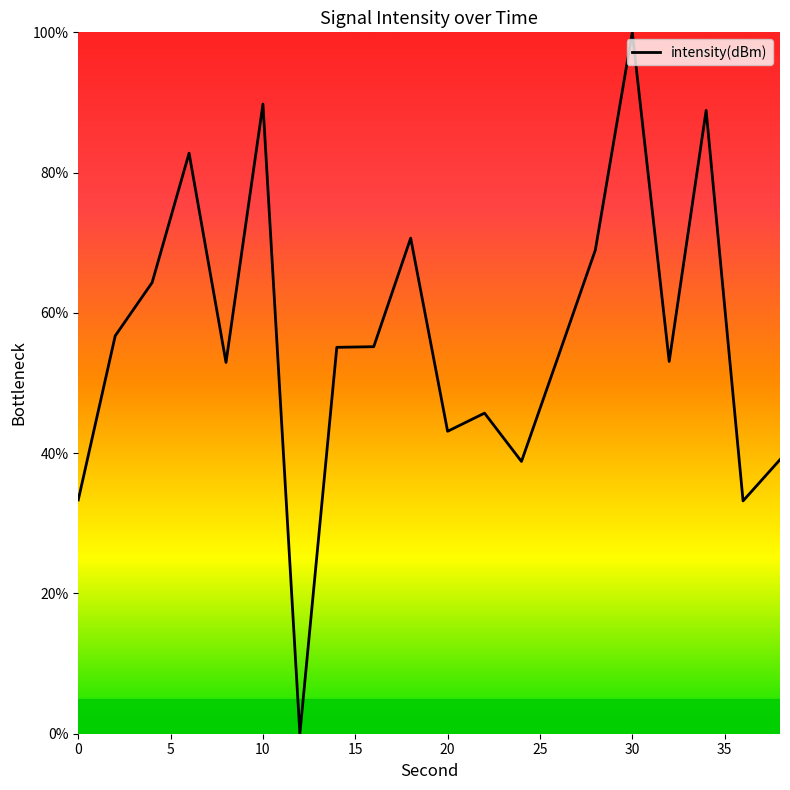

What is the maximum value shown in the chart?

100.0